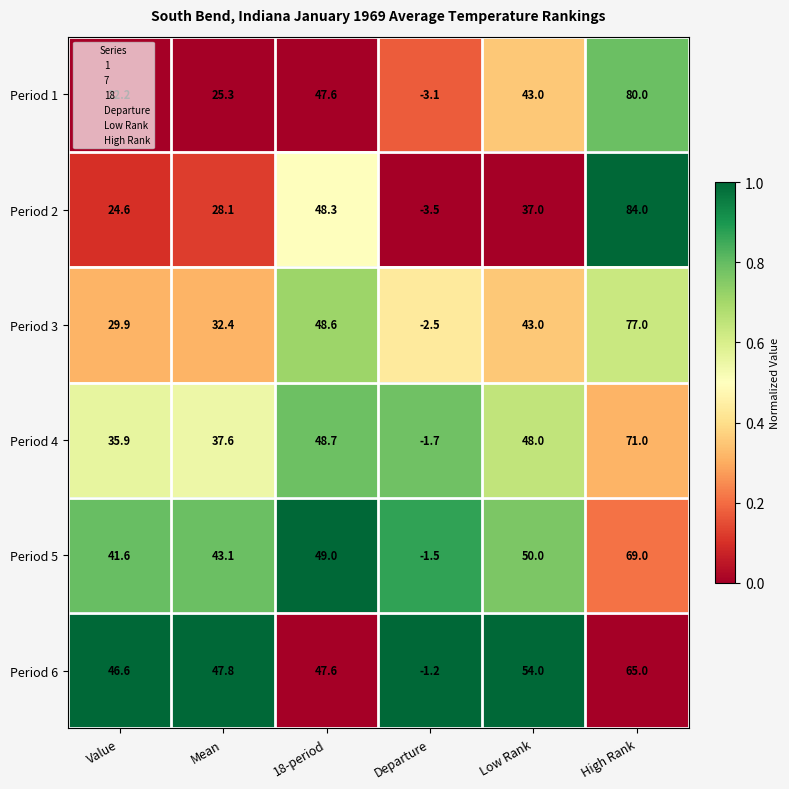

At which label is Period 6 closest to 31?

Value